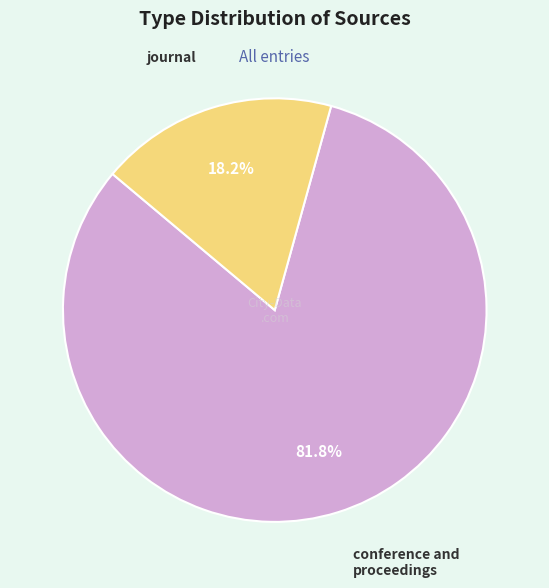

The conference and proceedings slice represents 92% of the pie. True or false?

False